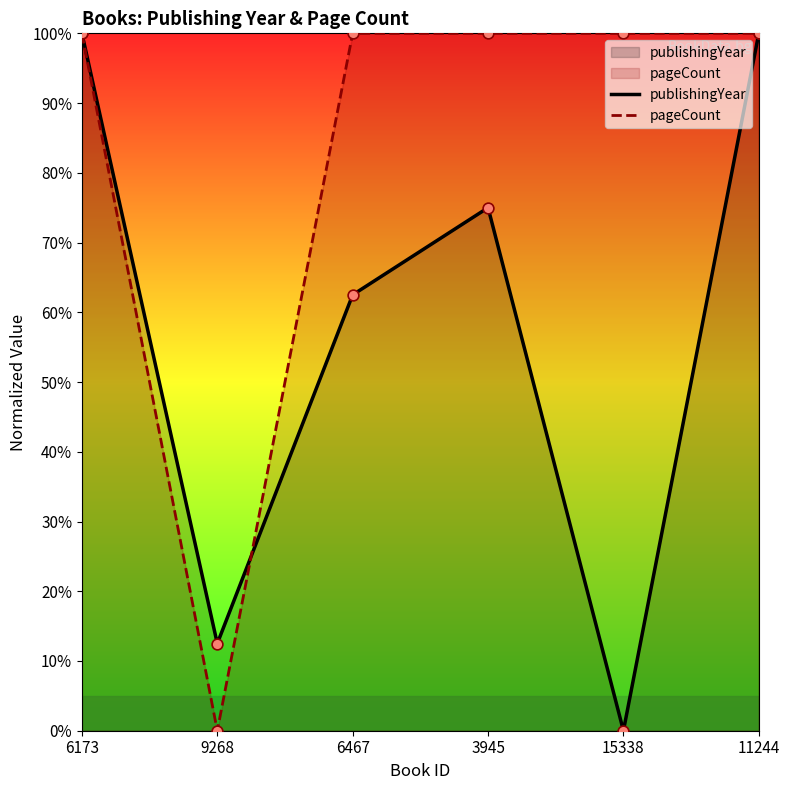

At how many categories does at least one series exceed 17?

5